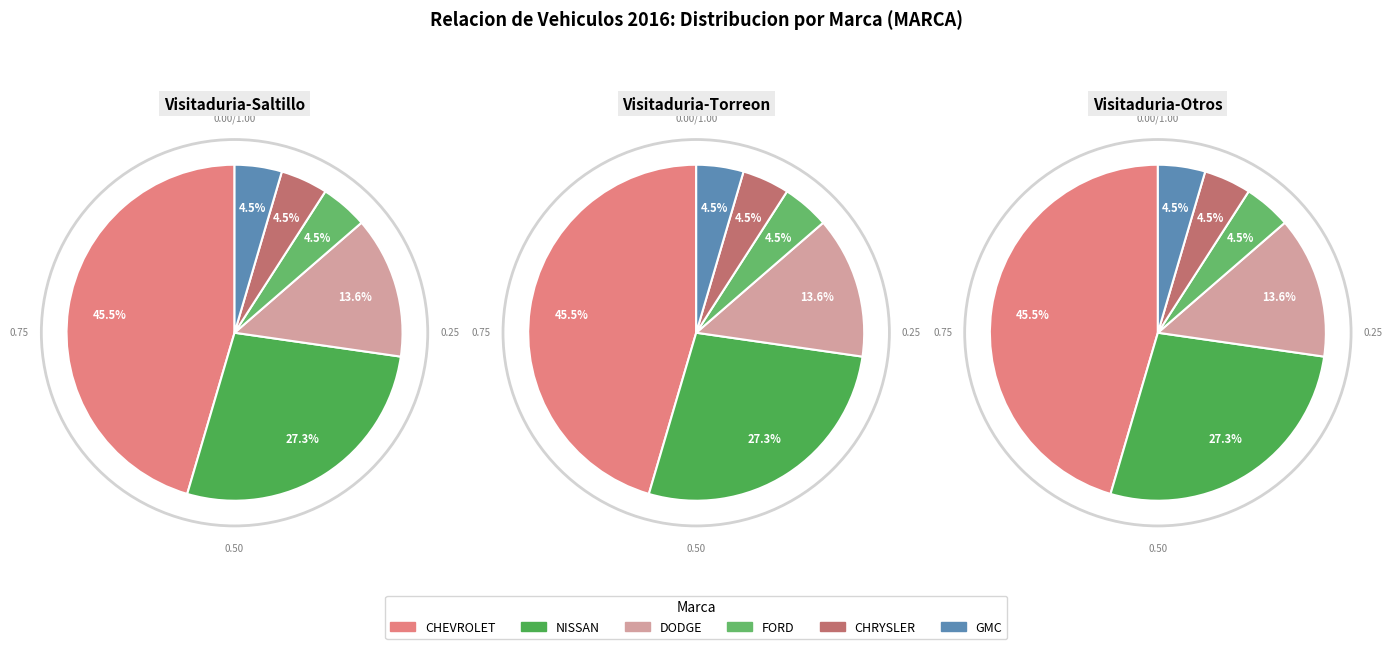

Rank the categories by value from lowest to highest.

FORD, CHRYSLER, GMC, DODGE, NISSAN, CHEVROLET